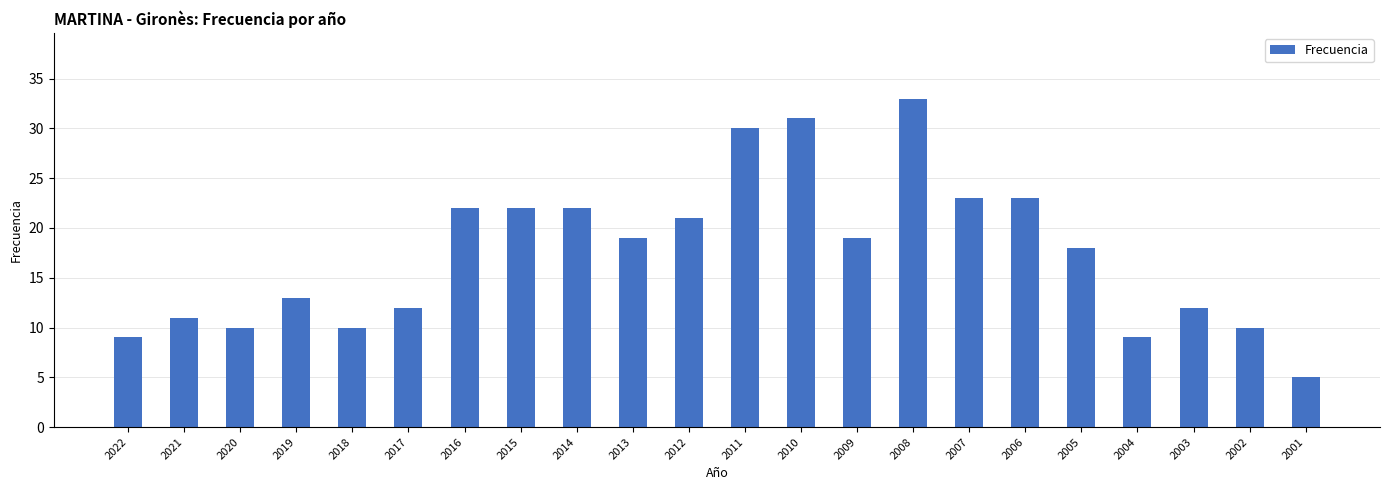

Reading left to right, what are all the values shown in this chart?

2022=9	2021=11	2020=10	2019=13	2018=10	2017=12	2016=22	2015=22	2014=22	2013=19	2012=21	2011=30	2010=31	2009=19	2008=33	2007=23	2006=23	2005=18	2004=9	2003=12	2002=10	2001=5